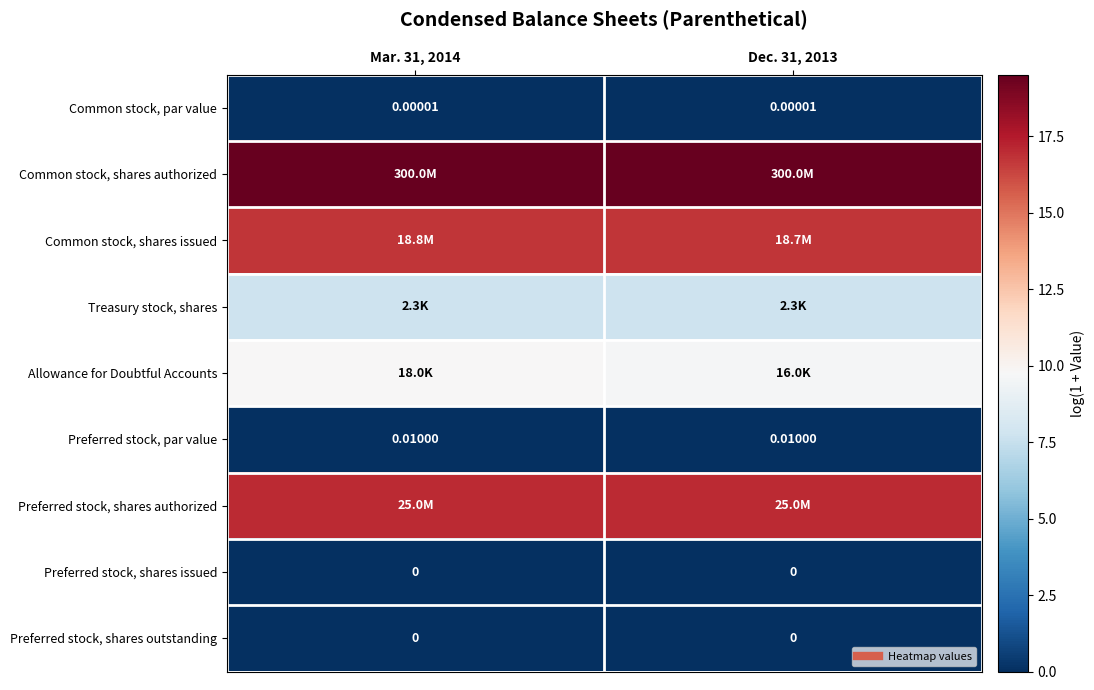

How many series are shown in this chart?

9